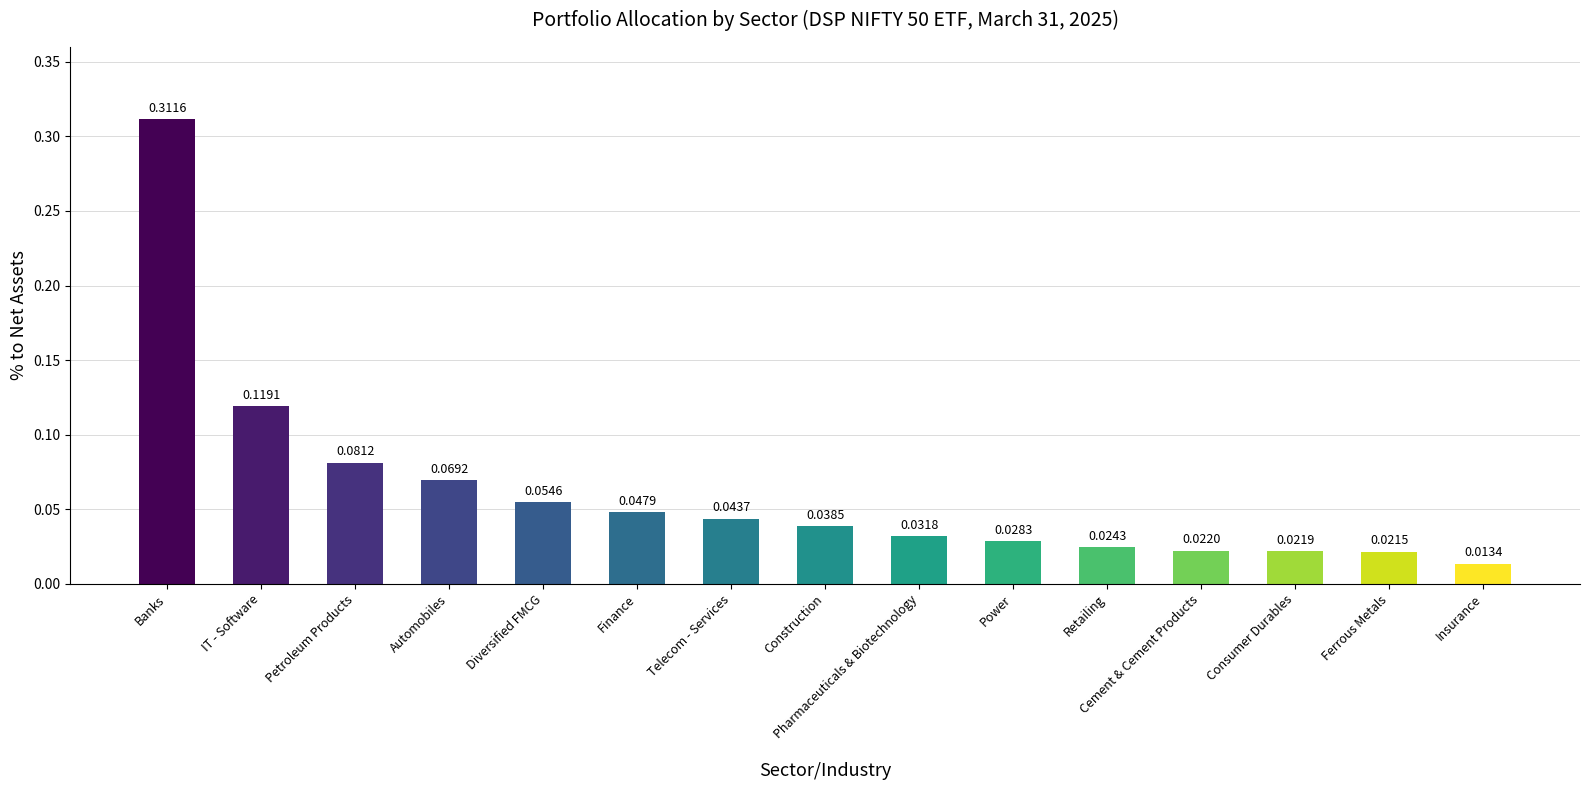

What is the label of the 7th bar from the right?

Pharmaceuticals & Biotechnology